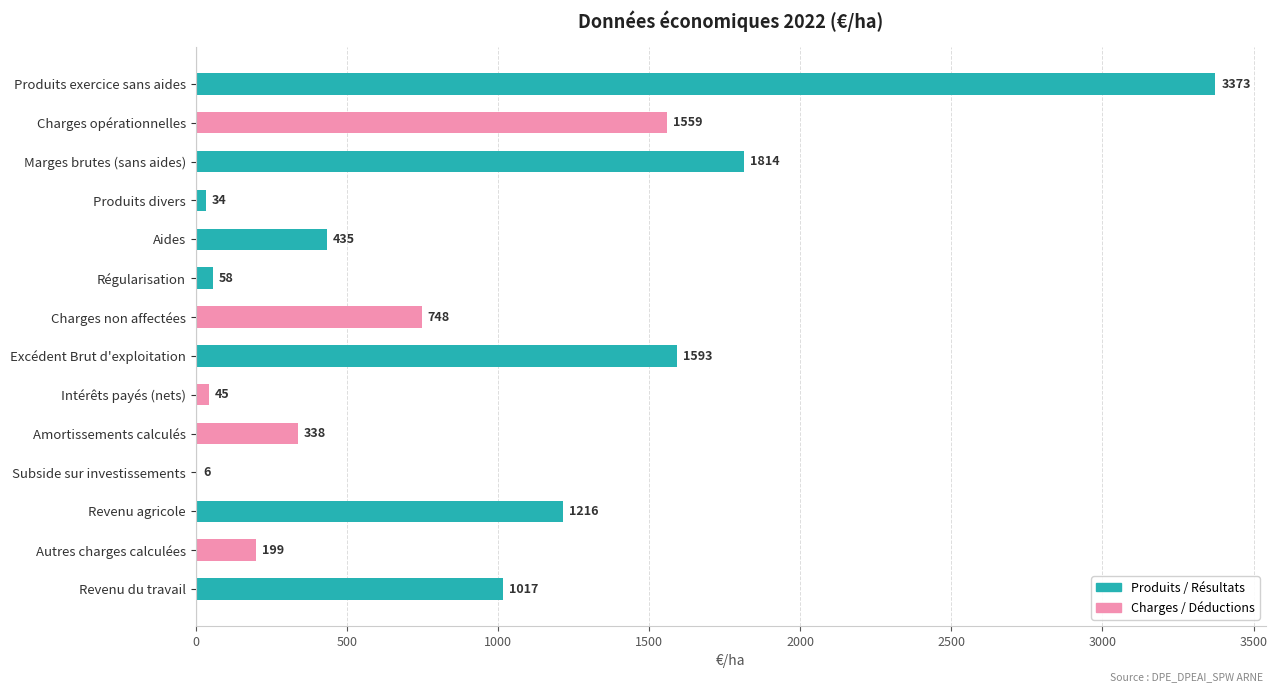

What is the change in value from Marges brutes (sans aides) to Subside sur investissements?

-1808